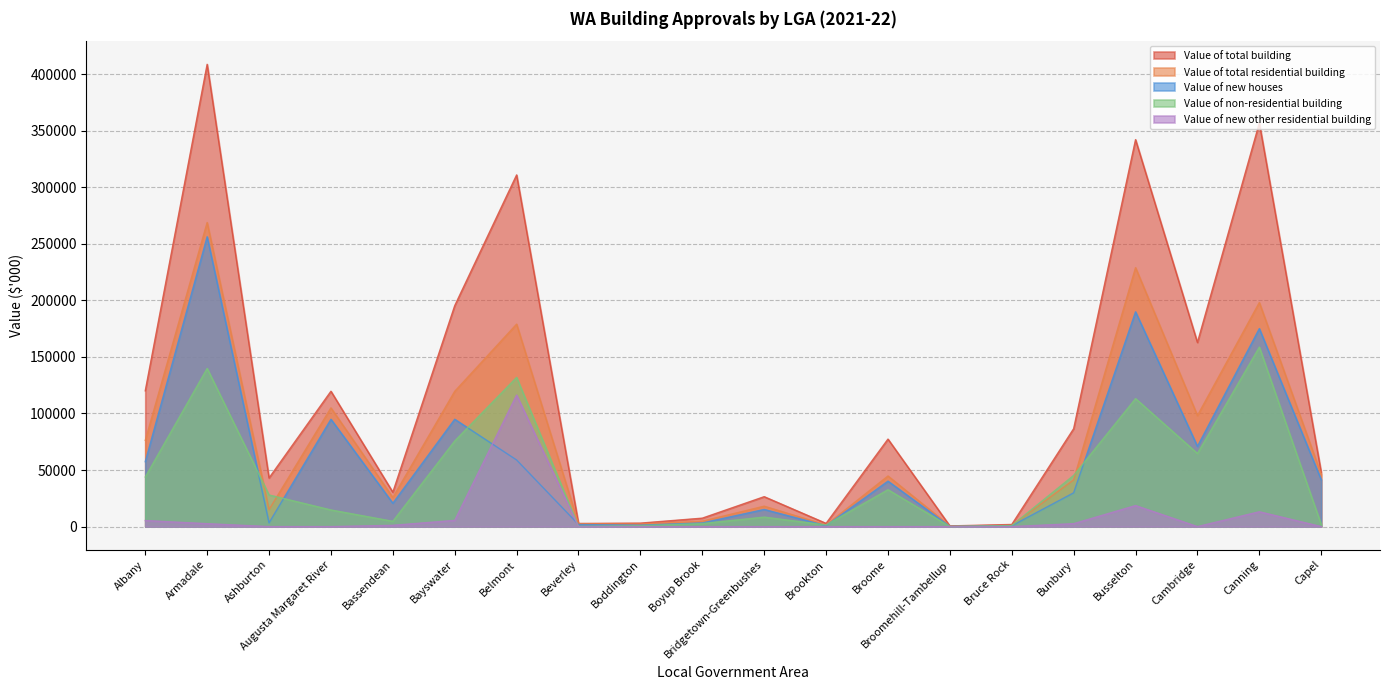

At which category does Value of new houses reach its first local peak?

Armadale